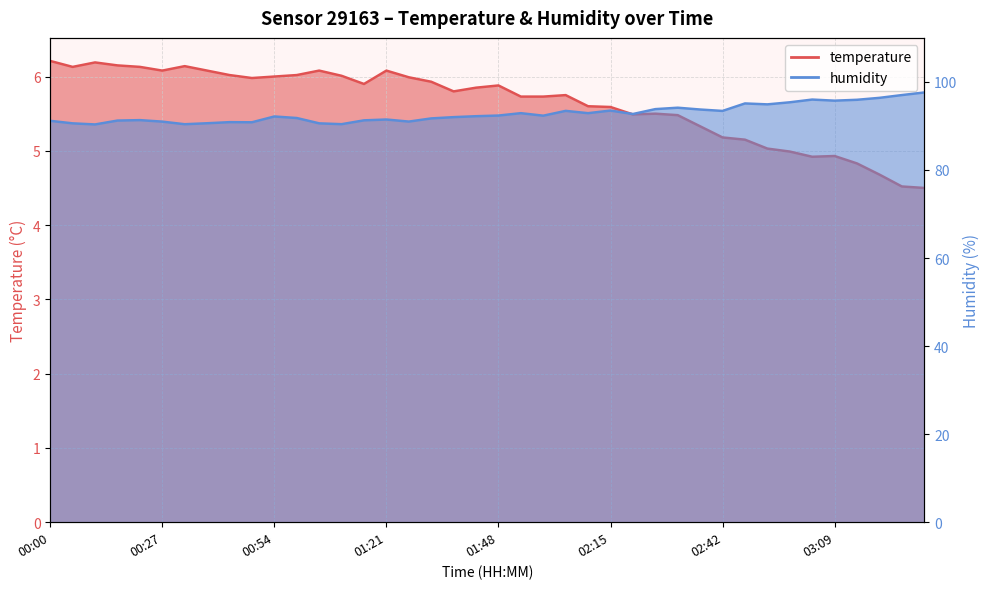

Reading right to left, list all the values displayed in this chart.

temperature: 4.5	4.5	4.7	4.8	4.9	4.9	5.0	5.0	5.2	5.2	5.3	5.5	5.5	5.5	5.6	5.6	5.8	5.7	5.7	5.9	5.8	5.8	5.9	6.0	6.1	5.9	6.0	6.1	6.0	6.0	6.0	6.0	6.1	6.1	6.1	6.1	6.2	6.2	6.1	6.2
humidity: 97.6	97.0	96.4	95.9	95.7	96.0	95.4	94.9	95.1	93.4	93.7	94.1	93.8	92.7	93.5	92.9	93.4	92.3	92.9	92.4	92.2	92.0	91.7	91.0	91.5	91.3	90.4	90.6	91.8	92.2	90.8	90.9	90.6	90.4	91.0	91.3	91.2	90.3	90.6	91.2